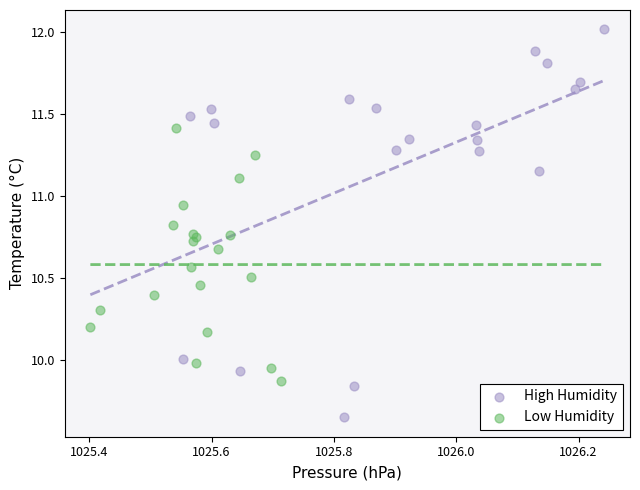

Which series has the widest spread of Y values?

High Humidity